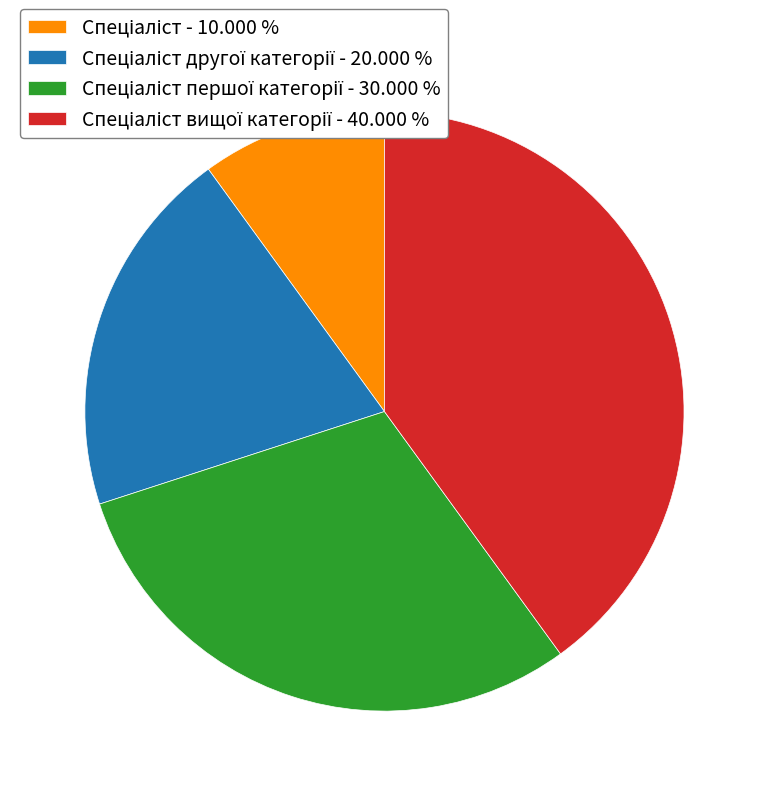

Is there any slice that represents more than half of the pie?

No